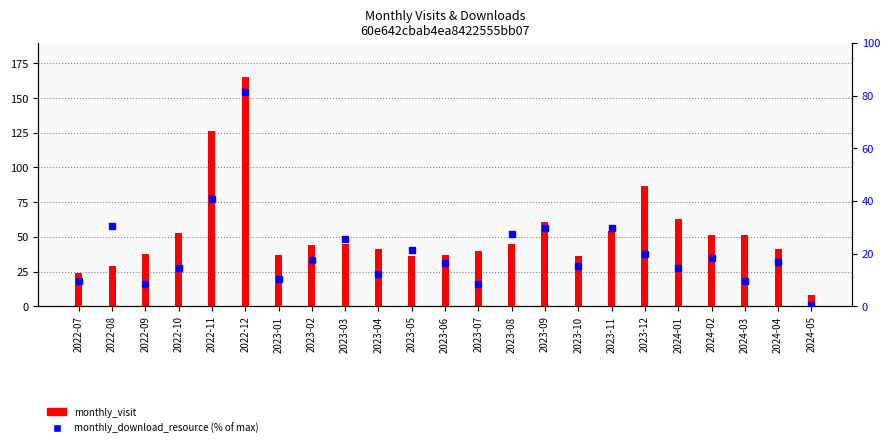

The value of monthly_download_resource at 2023-01 is 3.0. True or false?

False